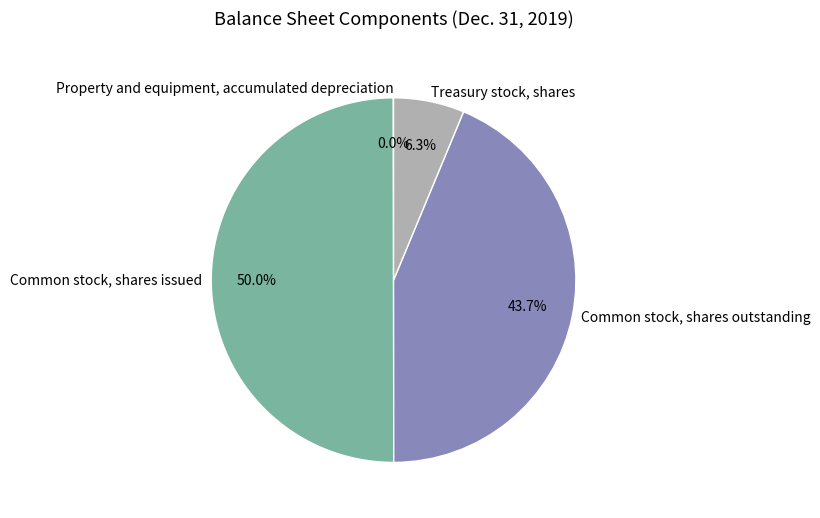

True or false: Common stock, shares outstanding accounts for 38% of the total.

False